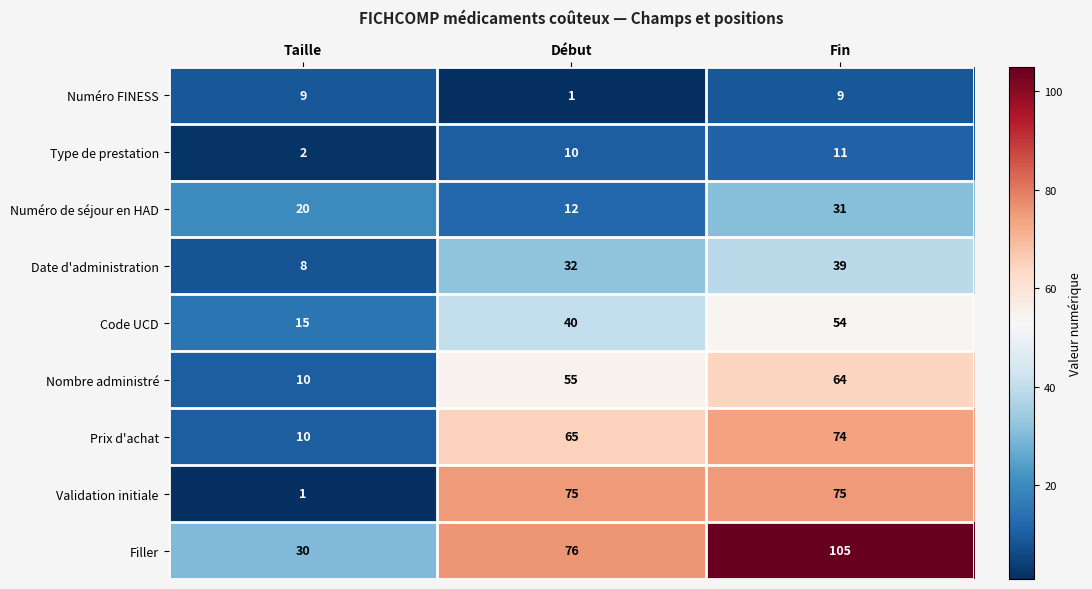

The value of Nombre administré at Début is 88. True or false?

False